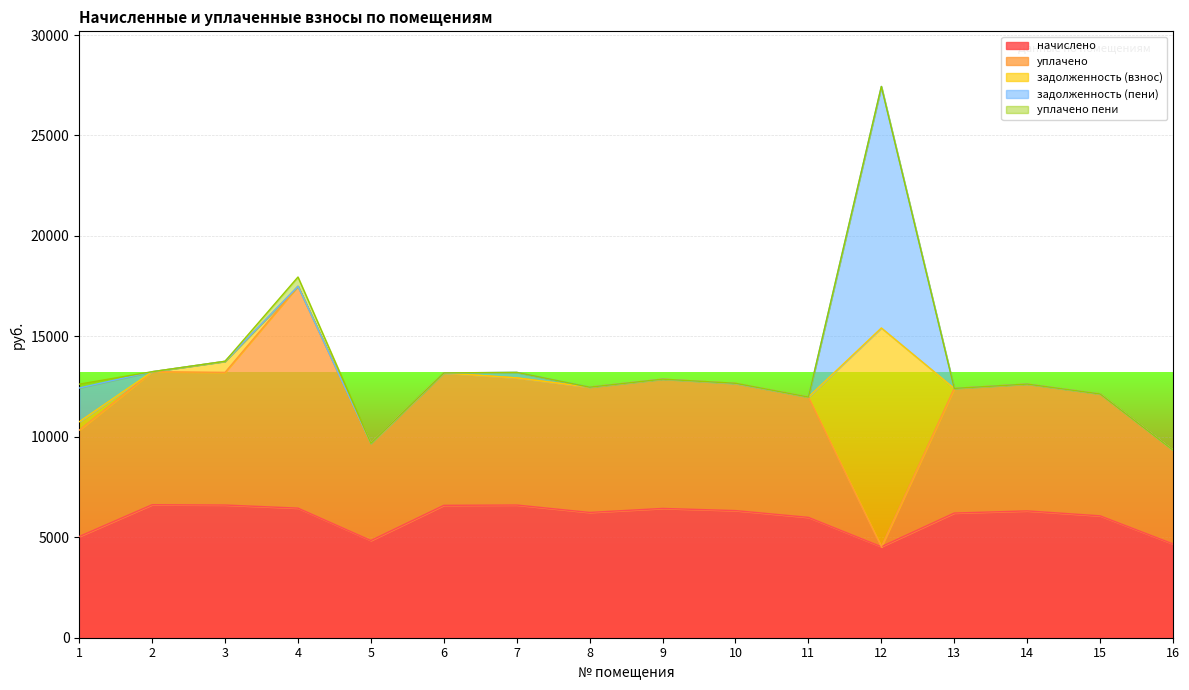

The value of задолженность (взнос) at 3 is 794.3. True or false?

False